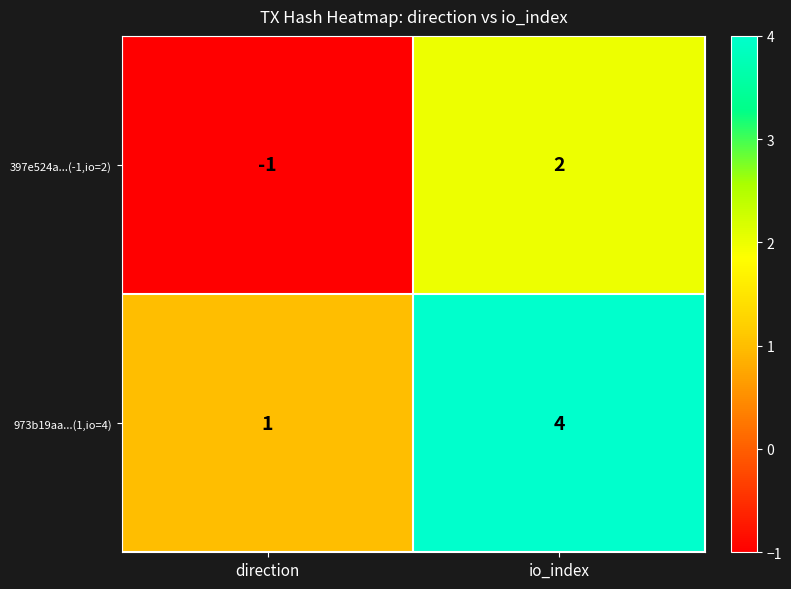

The value of 973b19aa...(1,io=4) at direction is 1. True or false?

True